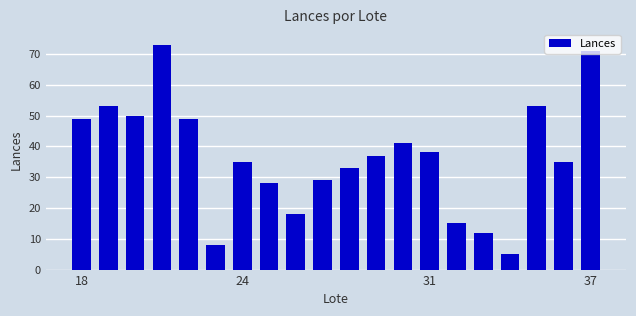

How many bars are there in total?

20